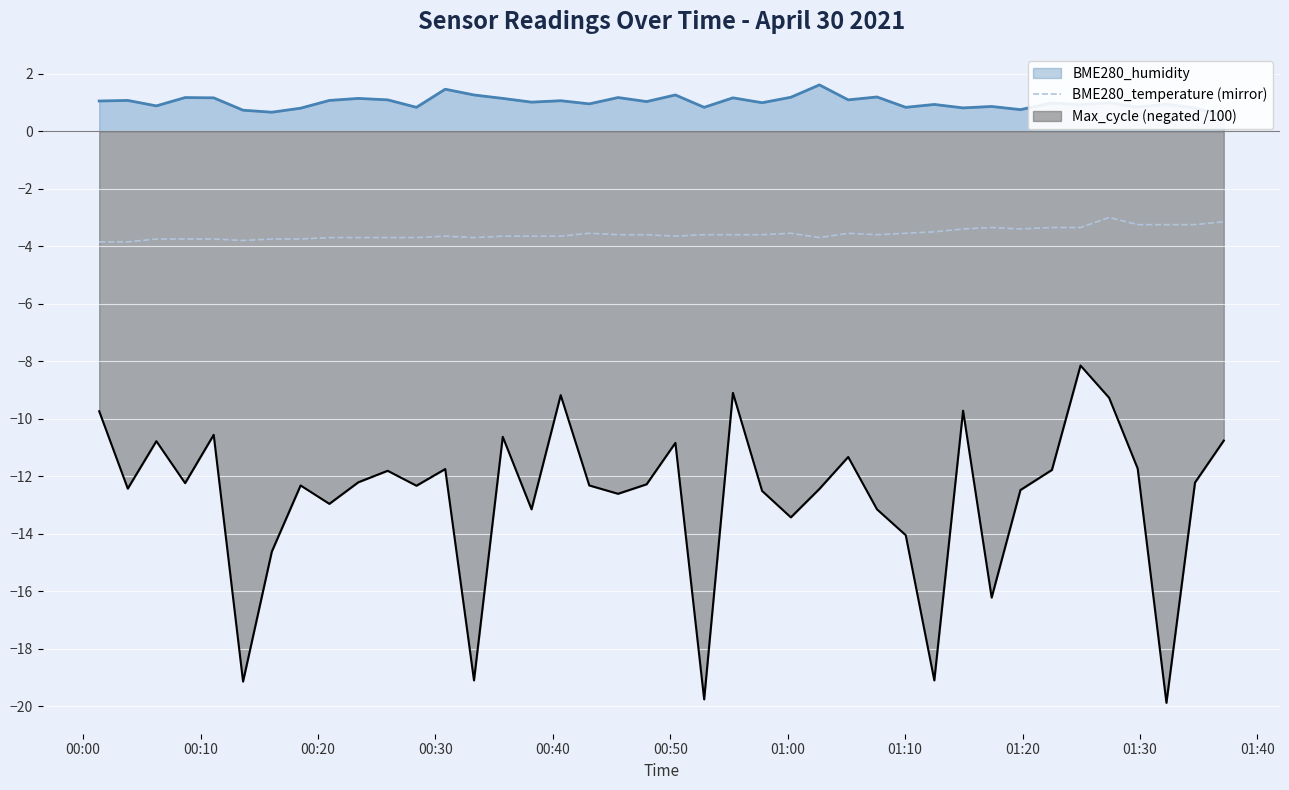

What is the sum of all values?

-142.7